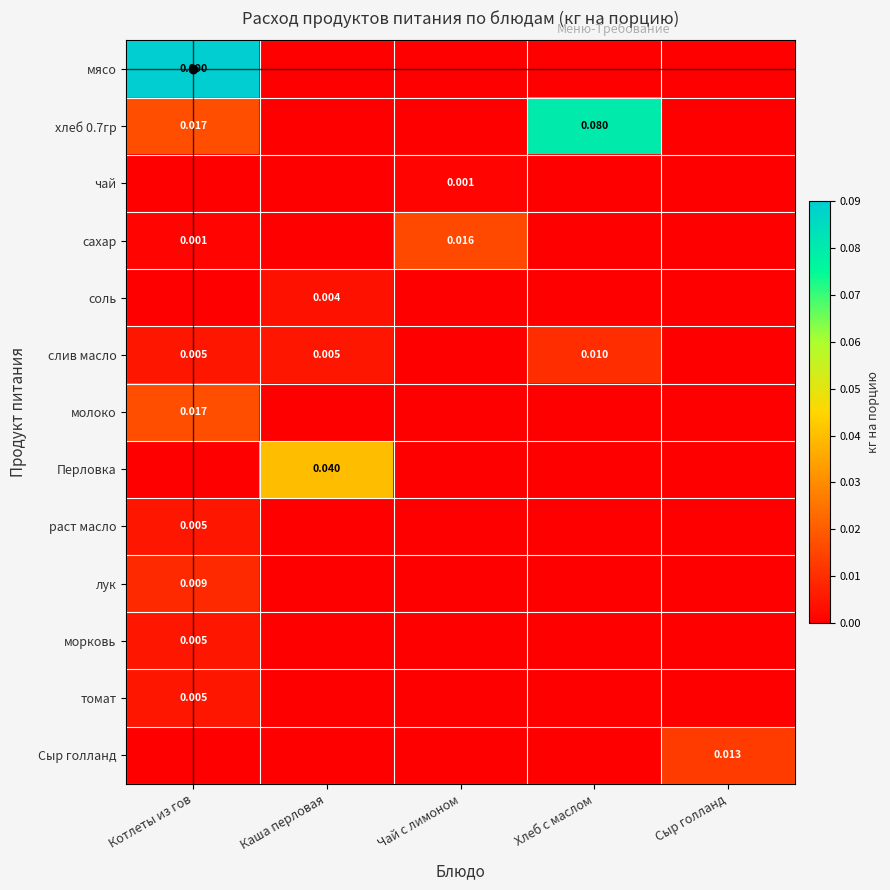

Rank the categories by слив масло value from highest to lowest.

Хлеб с маслом, Котлеты из гов, Каша перловая, Чай с лимоном, Сыр голланд